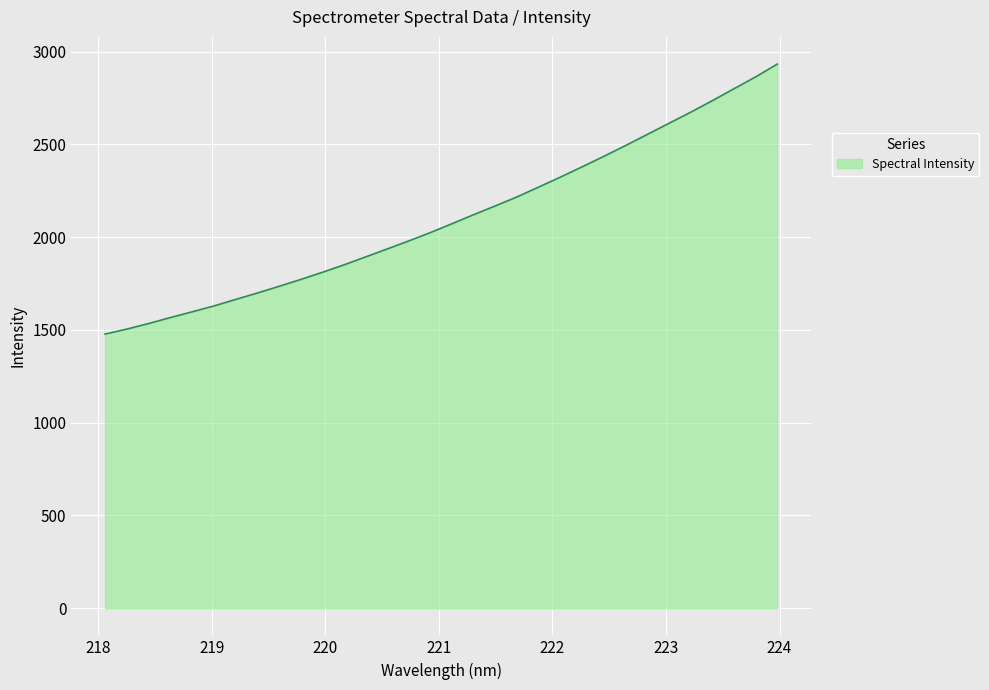

What is the difference between the maximum and minimum values?

1455.4